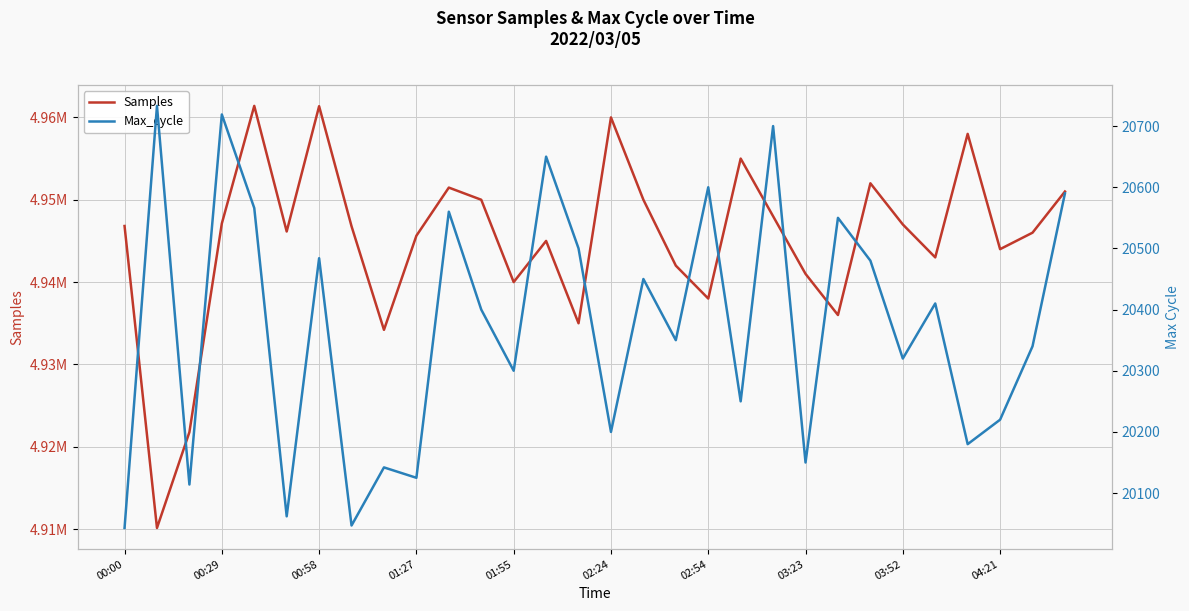

At 03:23, list the series in order from smallest to largest.

Max_cycle, Samples